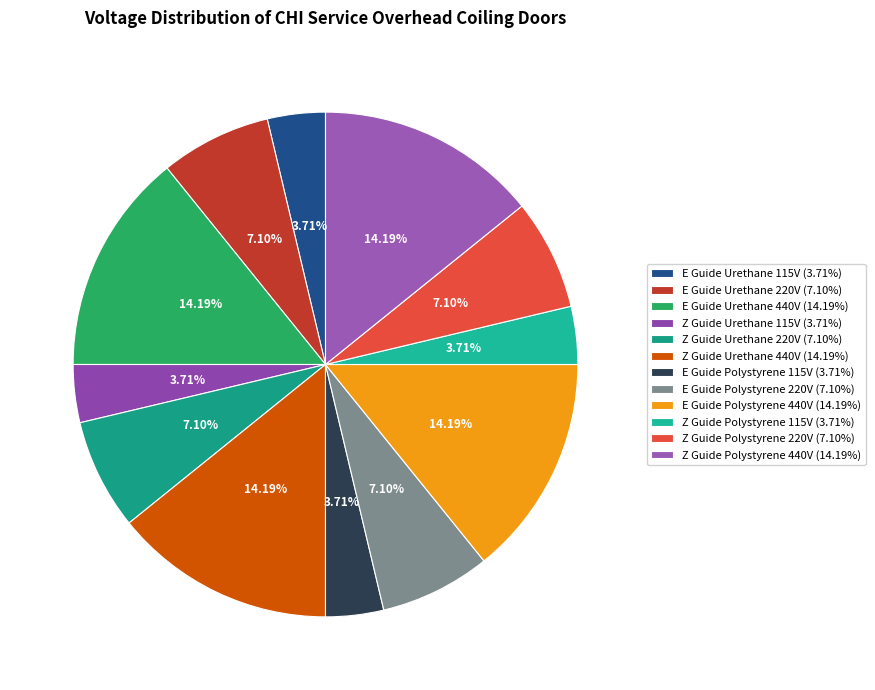

Is Z Guide Urethane 220V the majority of the pie?

No